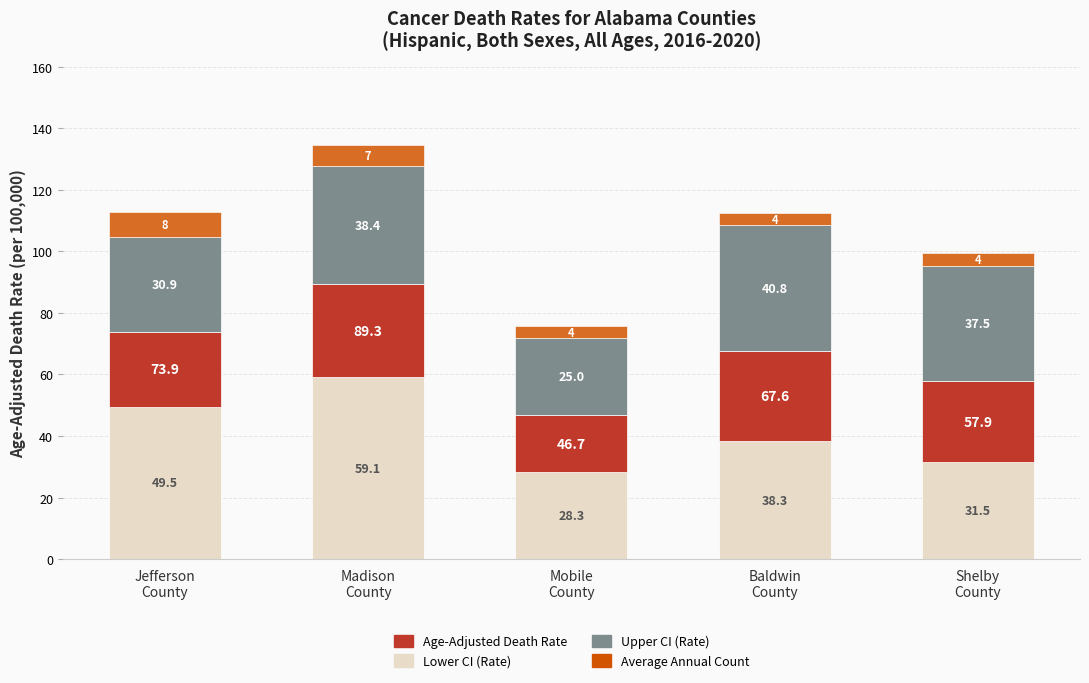

Does the chart contain any negative values?

No